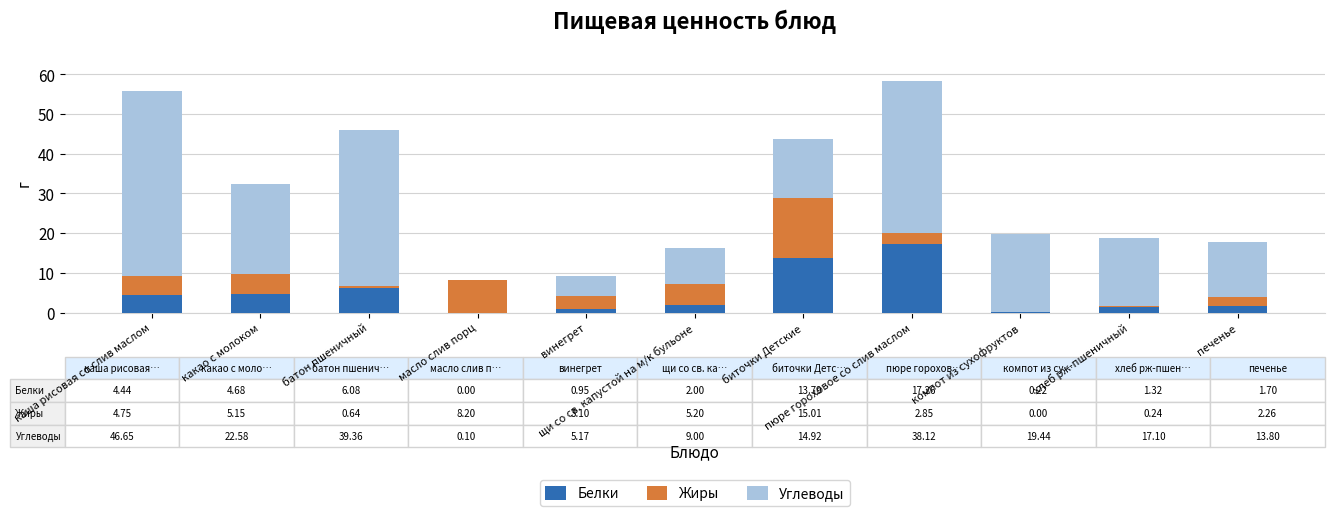

What is the maximum value for Белки?

17.3